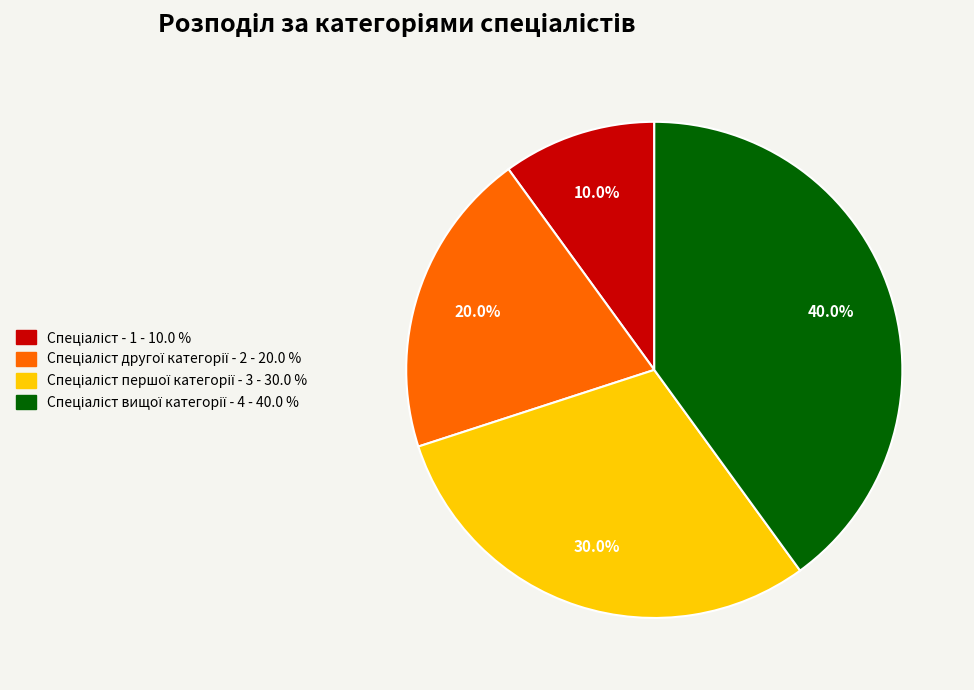

Is there a majority slice in this chart?

No